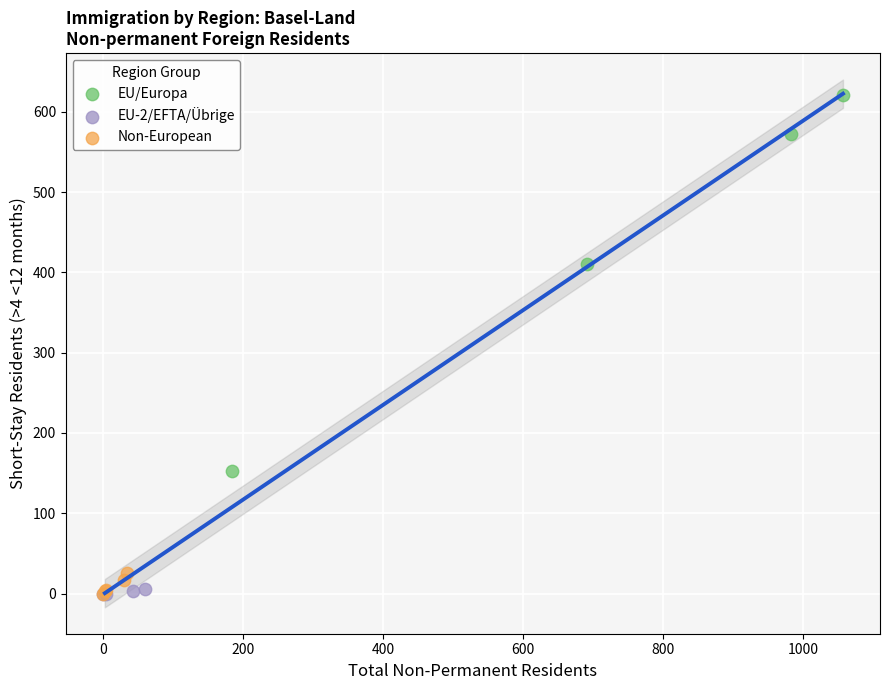

Which series has the widest spread of Y values?

EU/Europa